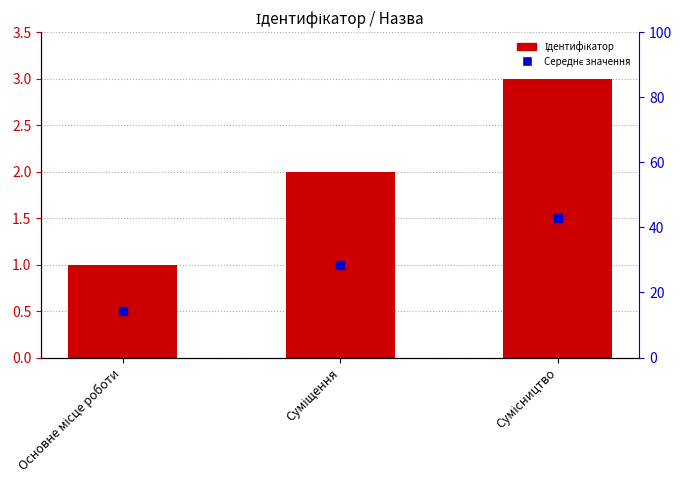

What is the total value across all series at Сумісництво?

4.5